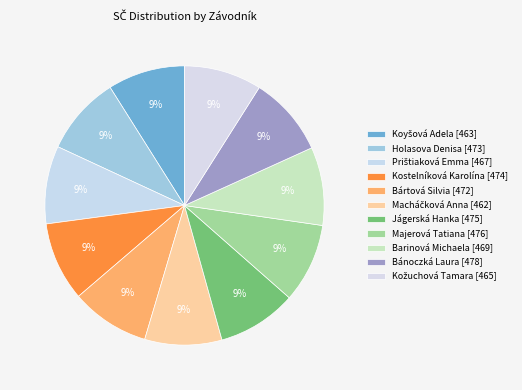

To the nearest percent, what is the combined percentage of Holasova Denisa and Kostelníková Karolína?

18%